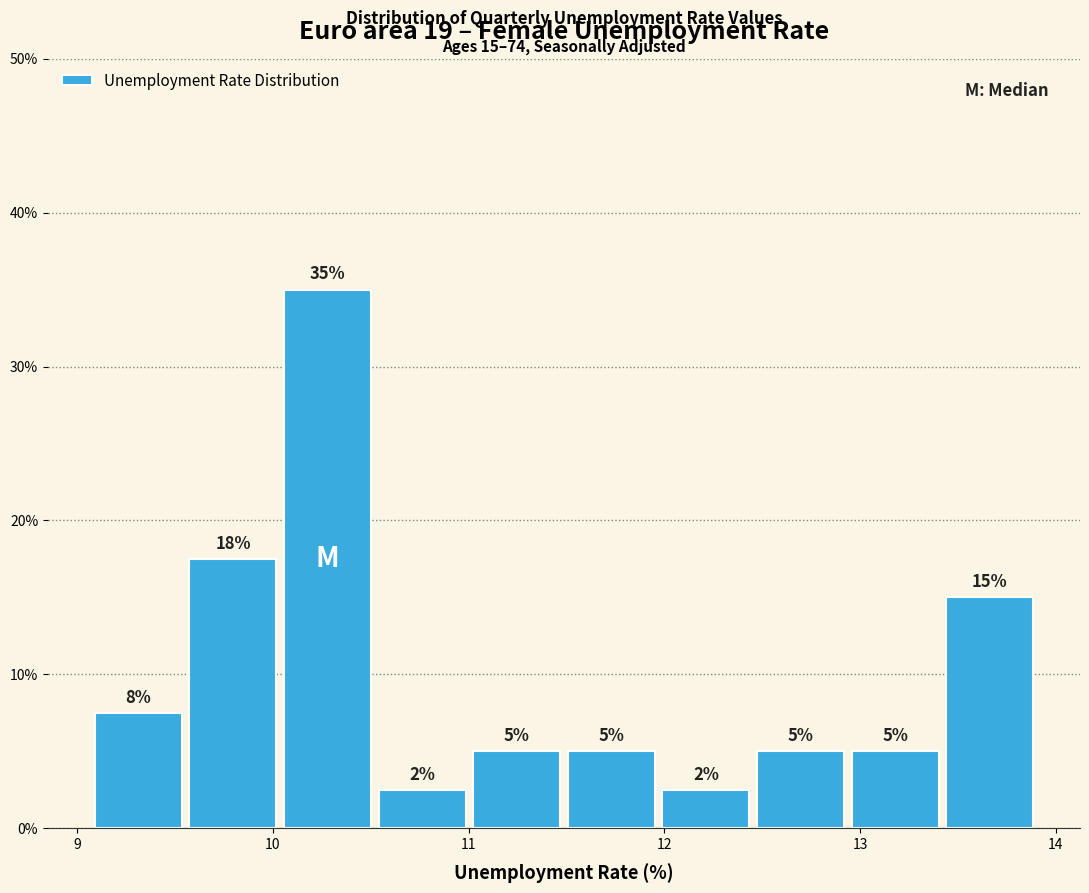

Which range on the x-axis has the tallest bar?

10.0 to 10.5